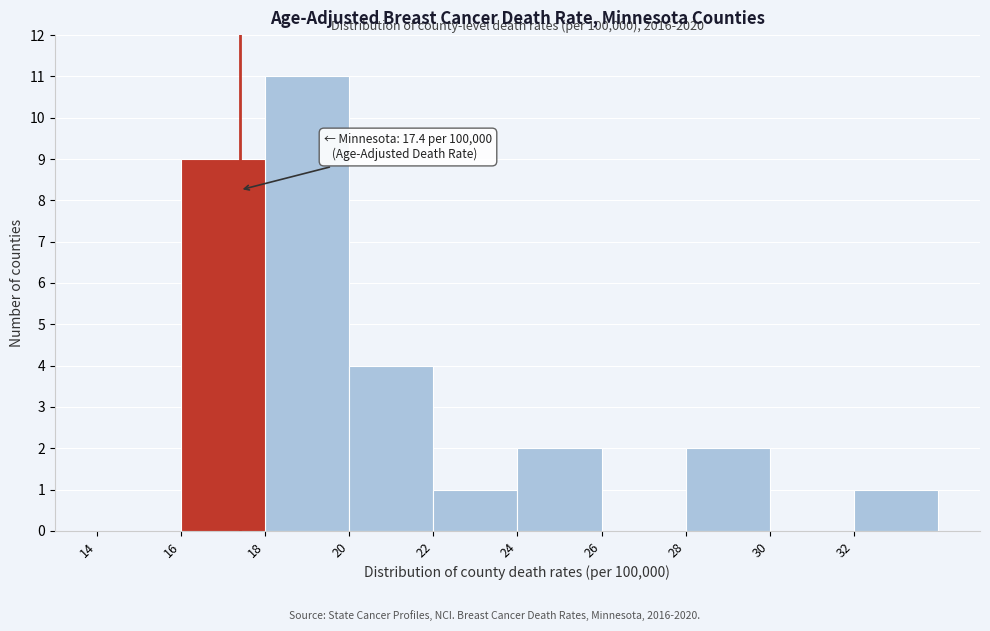

Which range on the x-axis has the tallest bar?

18 to 20